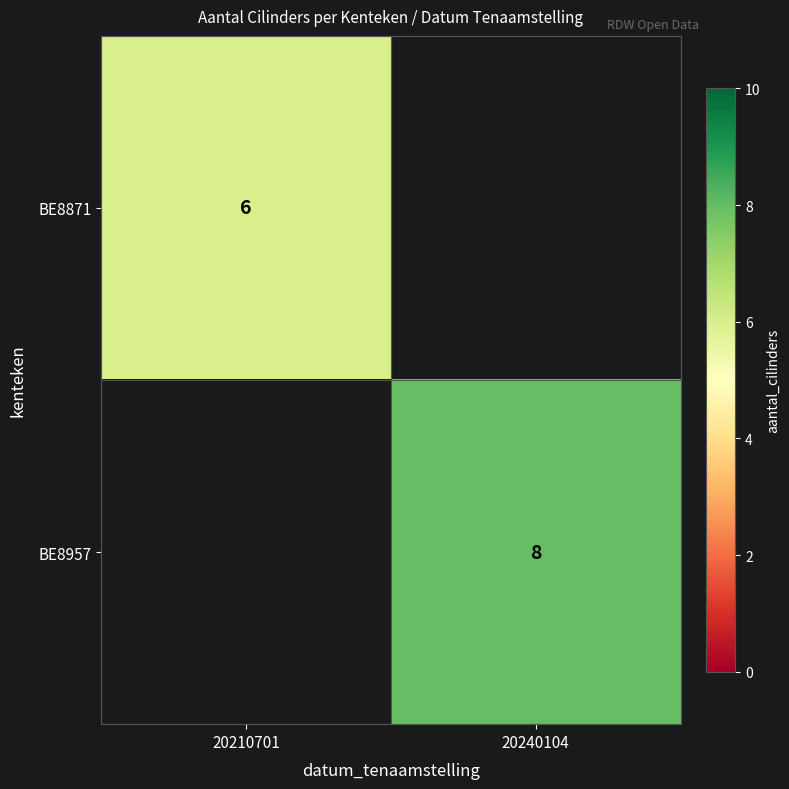

At which category is the sum across all series the highest?

20240104